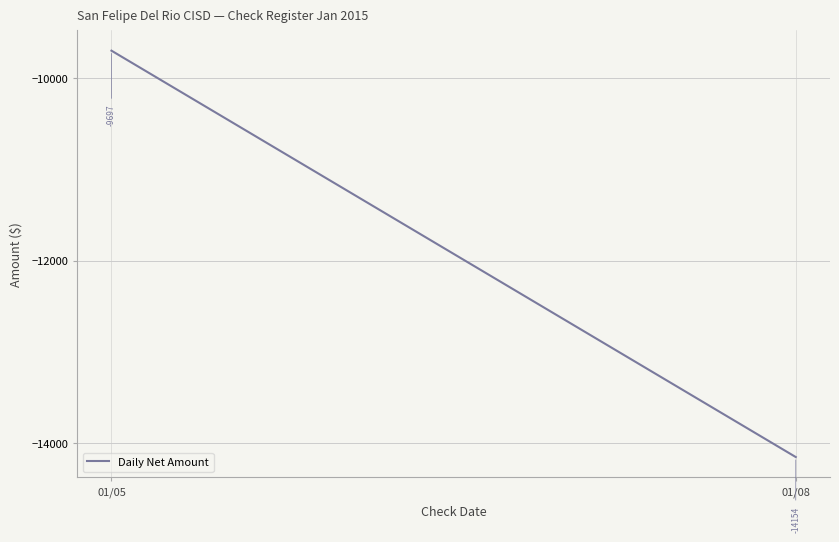

Reading right to left, what are all the values shown in this chart?

-14154.0	-9697.2